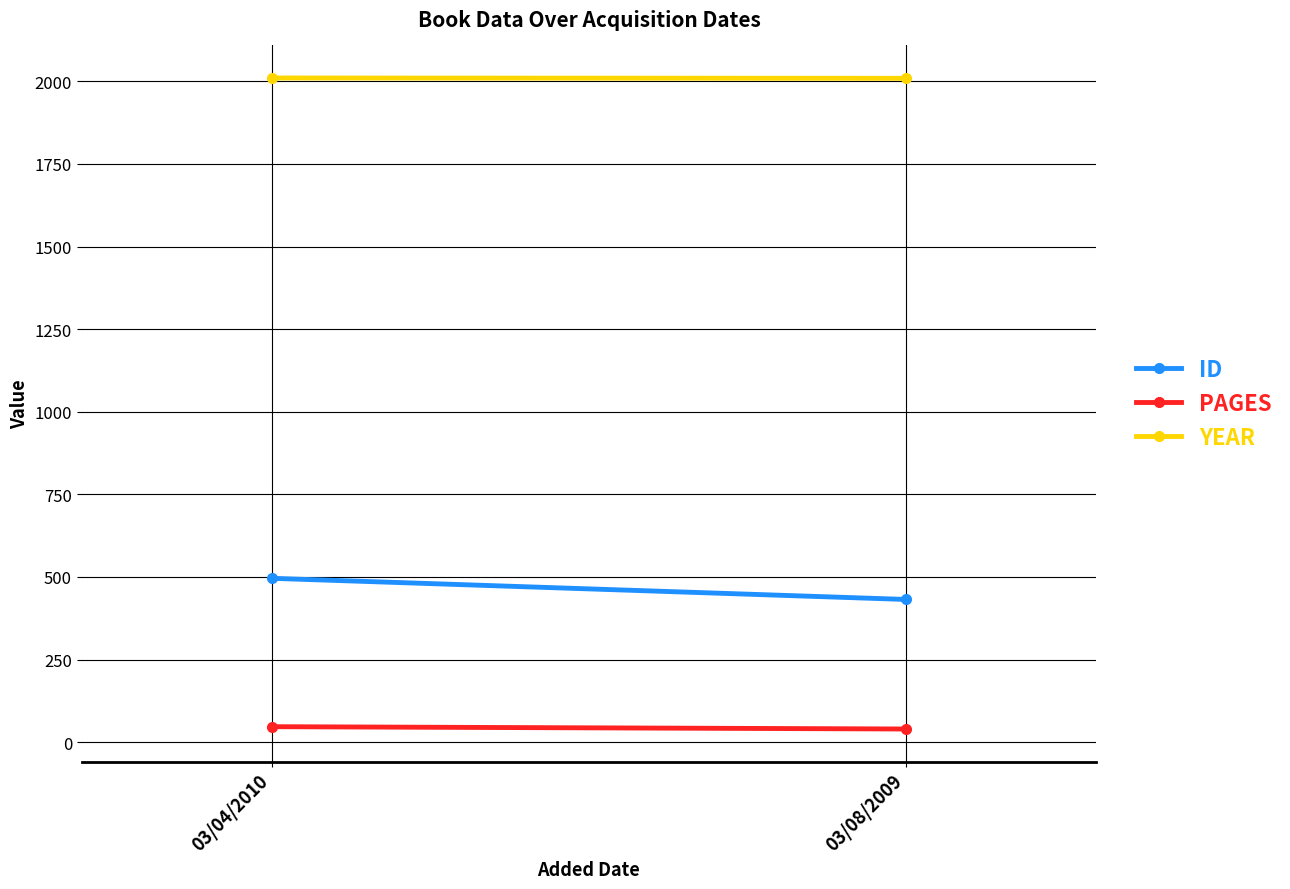

At which category is the sum across all series the highest?

03/04/2010